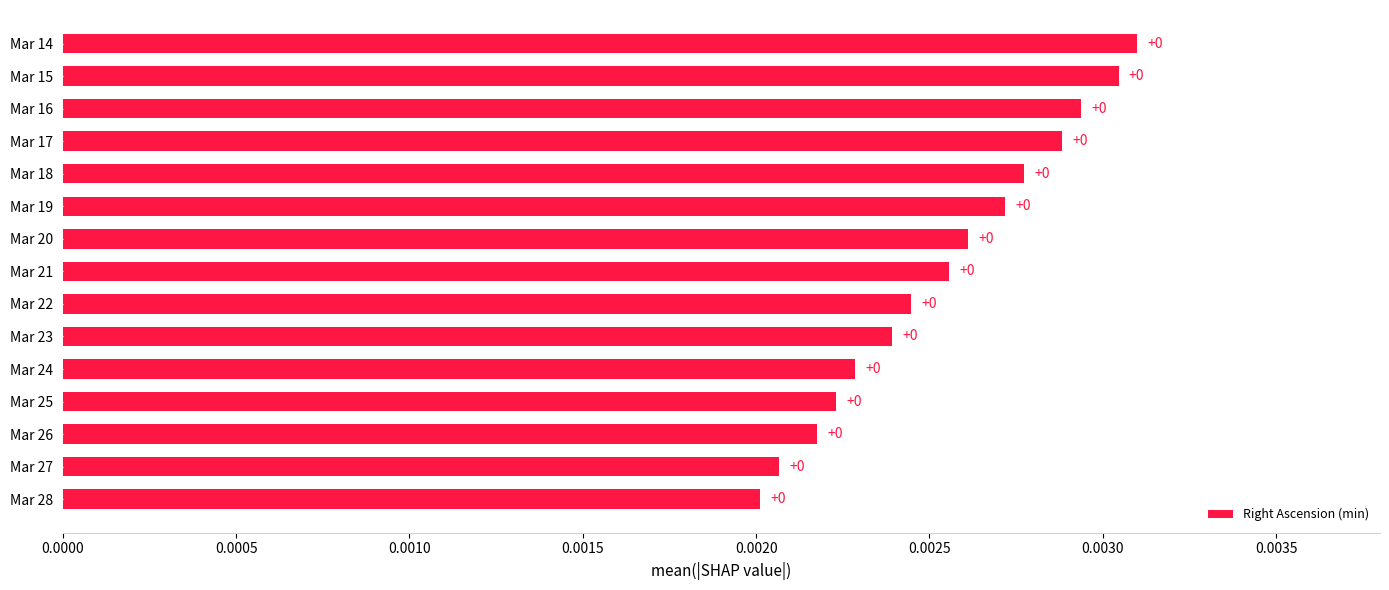

Is it true that the value at Mar 18 is 0.0?

True